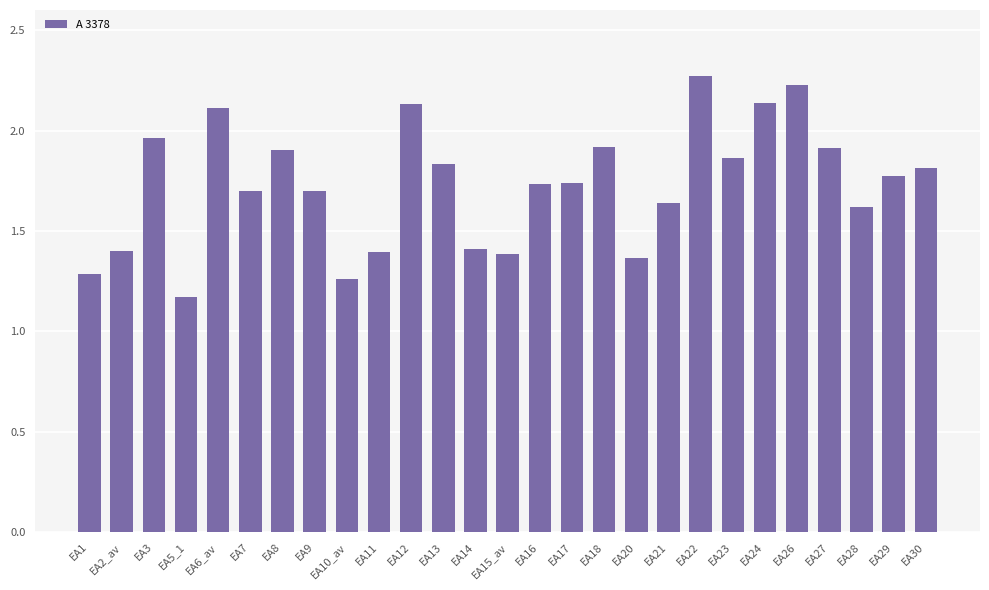

True or false: the data shows 2.1 at EA1.

False